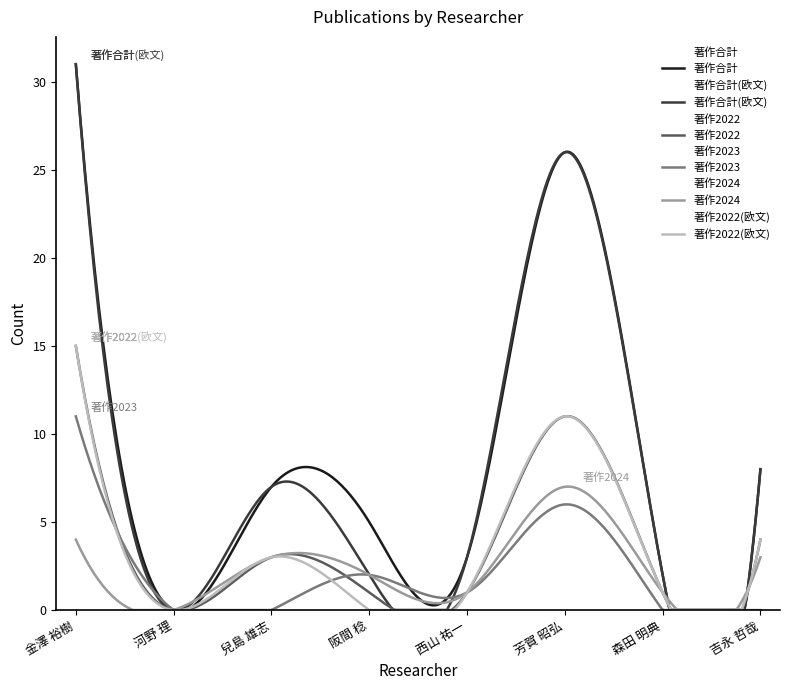

At which label does 著作合計 reach its peak?

金澤 裕樹